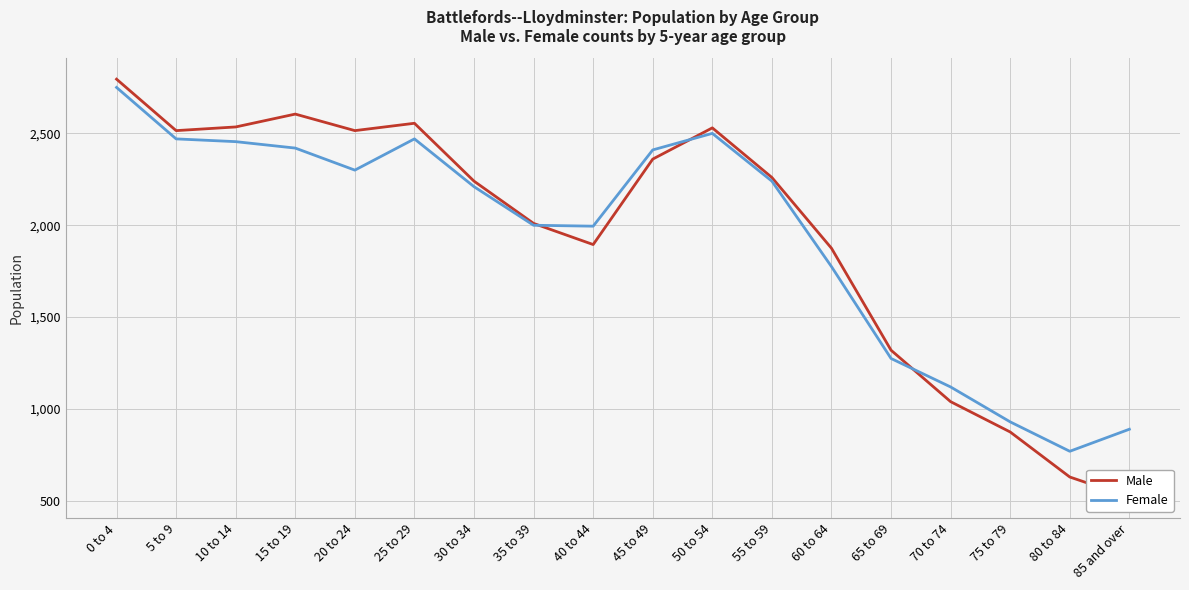

The value of Female at 15 to 19 is 3569. True or false?

False